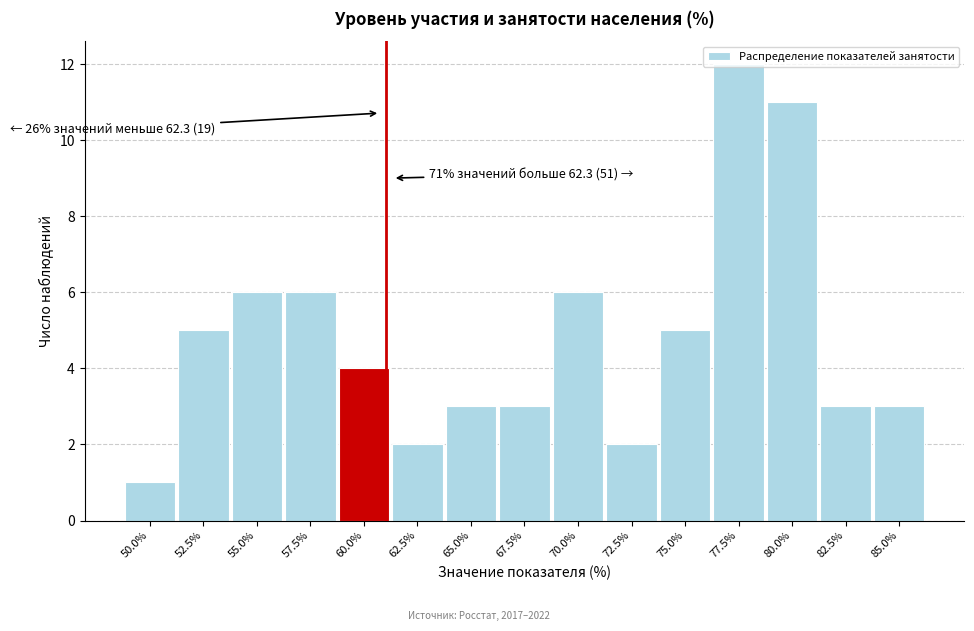

Is it true that the value at 70.0% is 6?

True